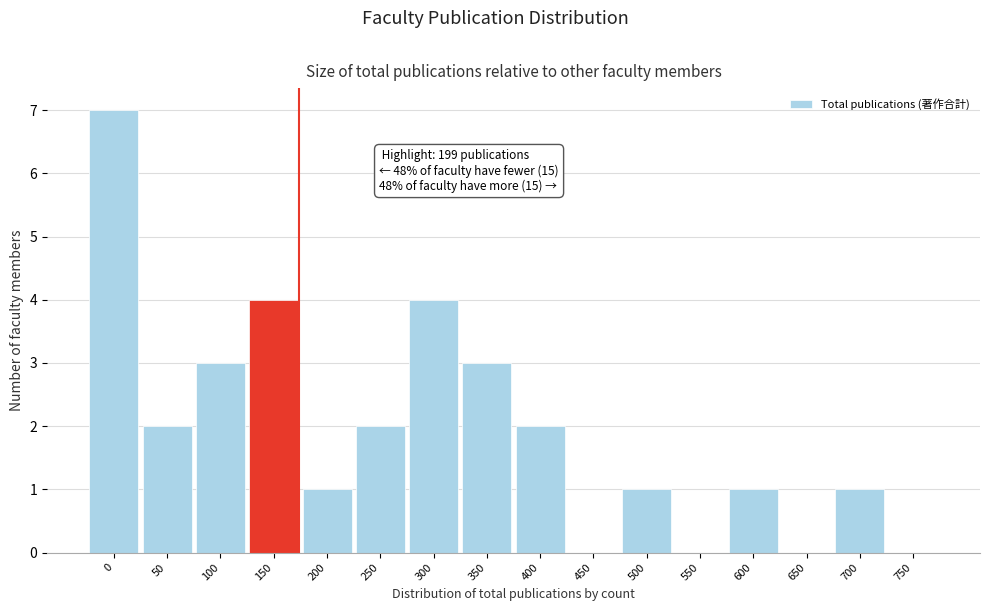

Reading right to left, list all the values displayed in this chart.

750=0	700=1	650=0	600=1	550=0	500=1	450=0	400=2	350=3	300=4	250=2	200=1	150=4	100=3	50=2	0=7